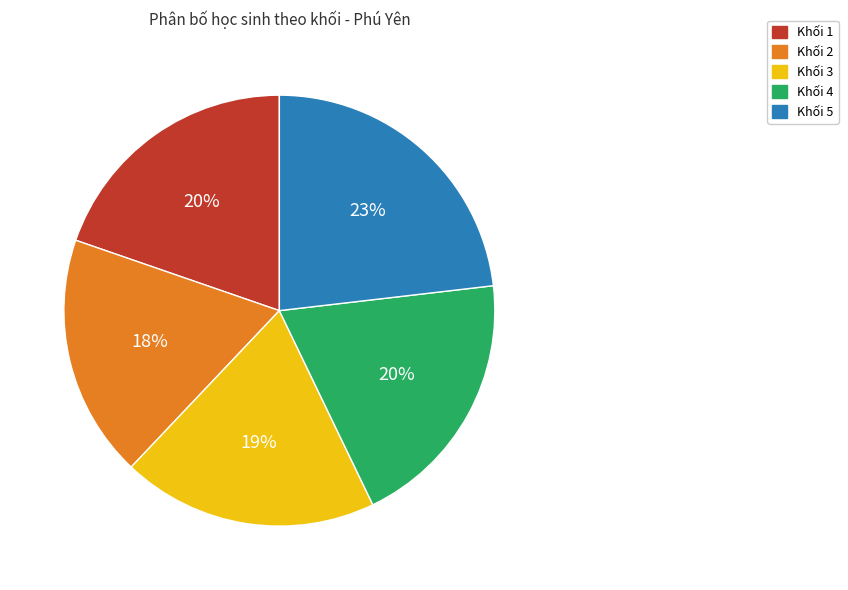

What percentage is the Khối 5 slice, to the nearest percent?

23%